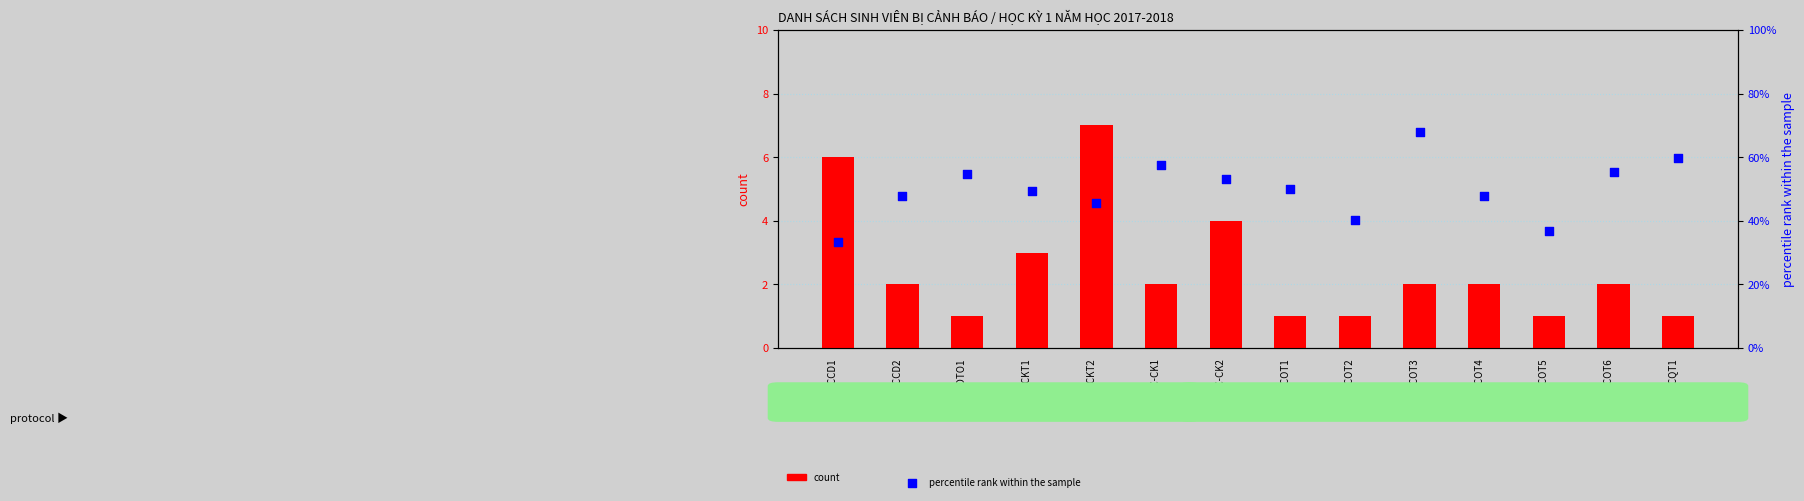

At which category is the sum across all series the highest?

39CKT2